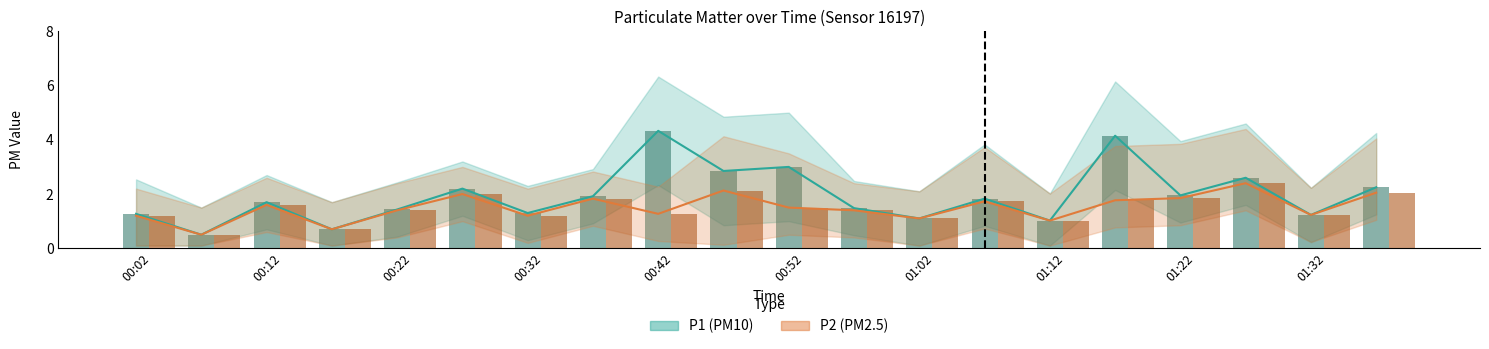

What is the label of the 20th bar from the right?

00:02